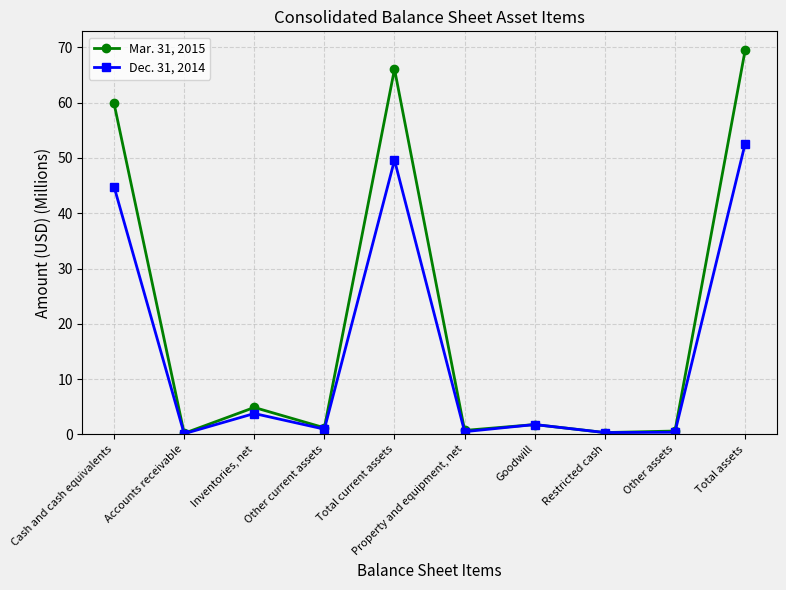

What is the sum of all Dec. 31, 2014 values?

154.7